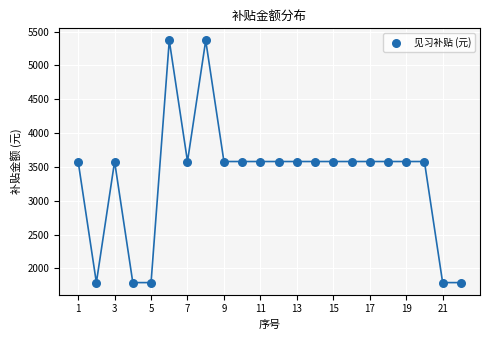

What is the range of Y values (max minus min)?

3580